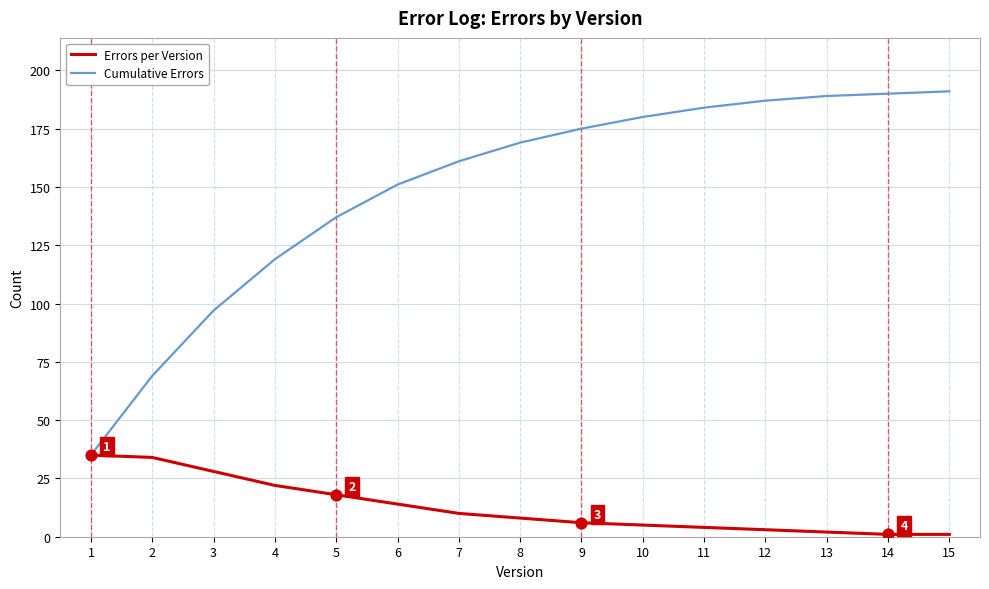

Which series has the largest total across all categories?

Cumulative Errors